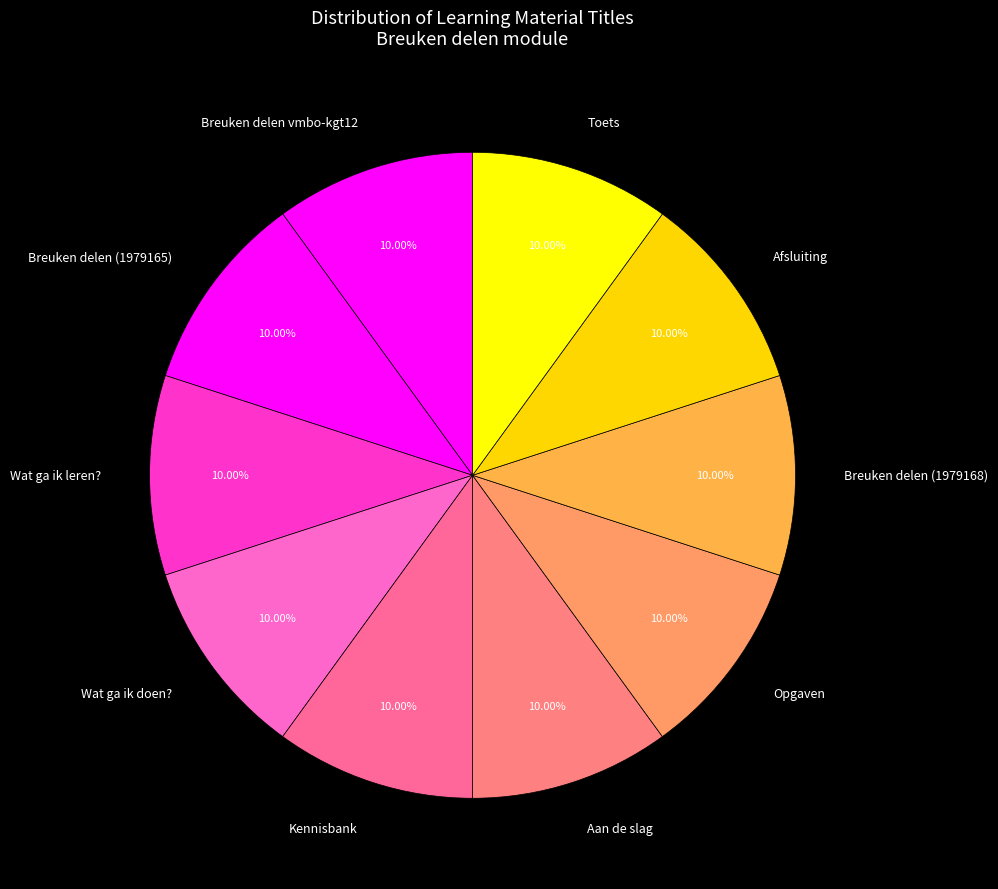

Combined, what portion of the pie is Kennisbank and Breuken delen vmbo-kgt12?

20.0%